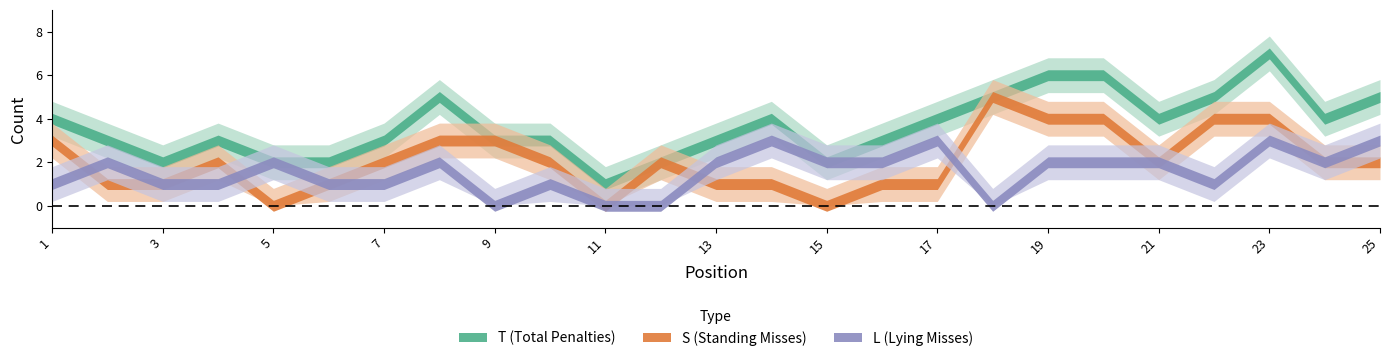

Which series has the largest range (max minus min)?

T